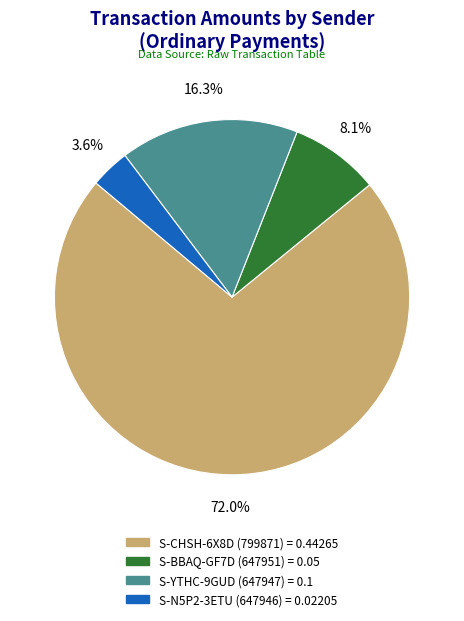

What is the largest slice in the pie chart?

S-CHSH-6X8D (799871)